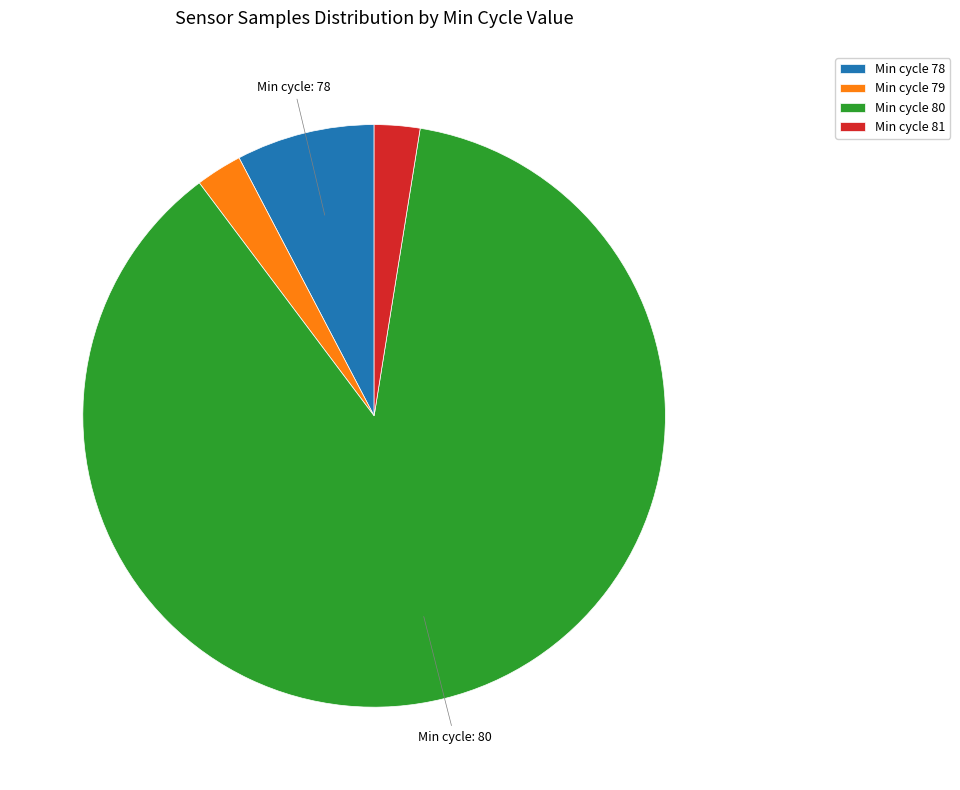

Is there a majority slice in this chart?

Yes